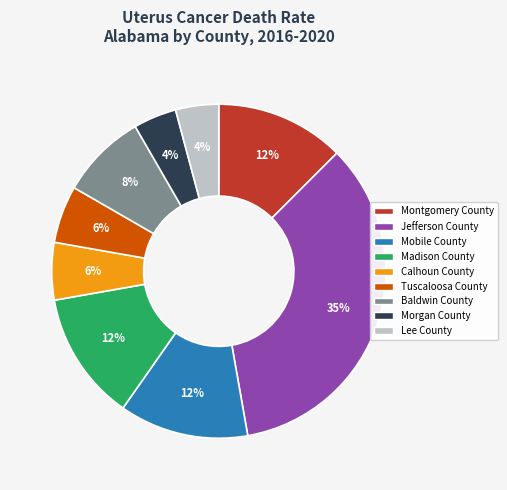

How many segments does this pie chart have?

9